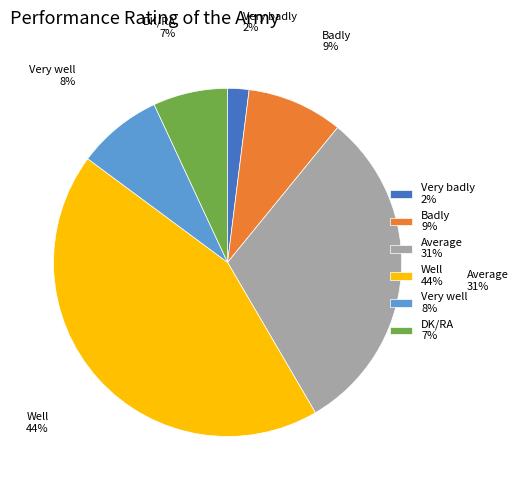

Which category has the smallest portion of the pie?

Very badly